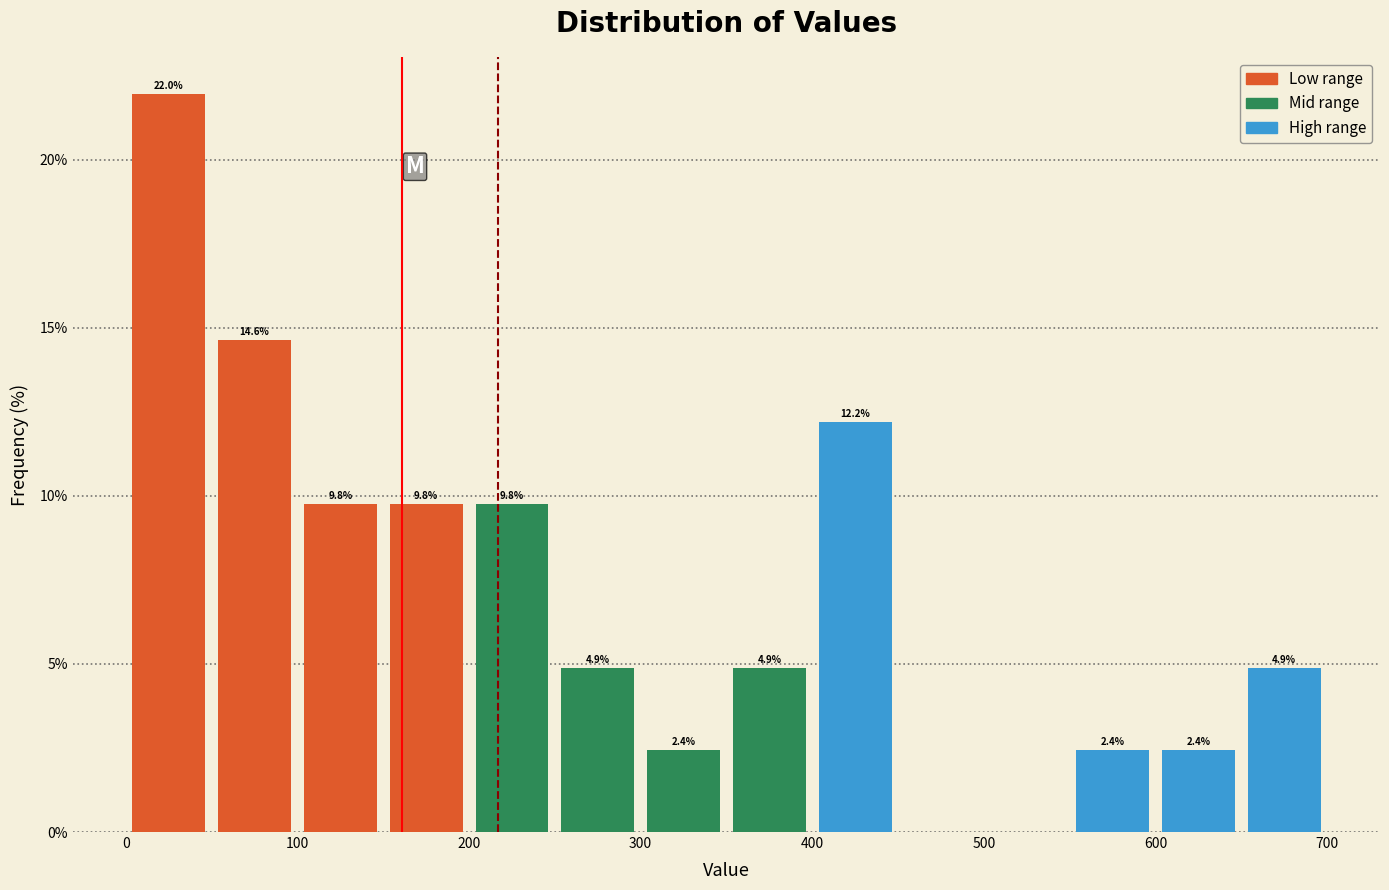

Which range on the x-axis has the tallest bar?

0 to 50